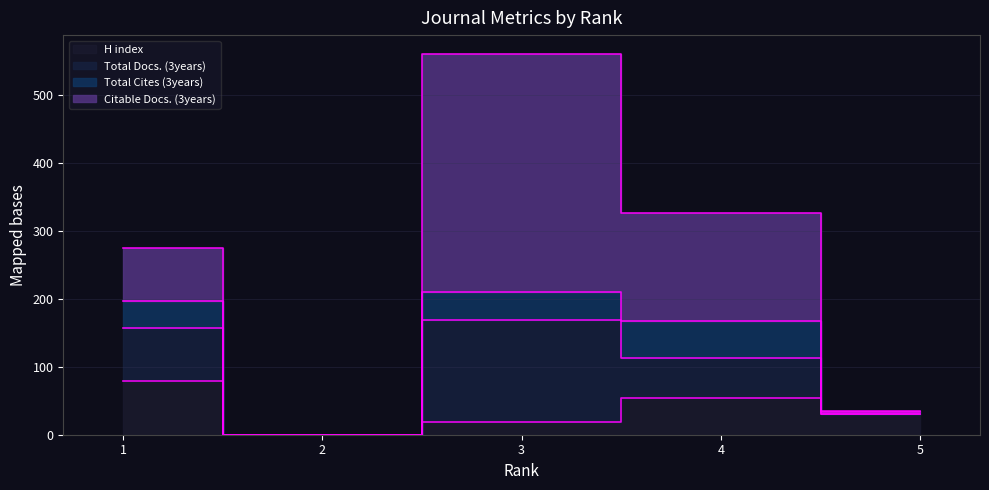

What is the difference between the maximum and minimum values in the H index series?

79